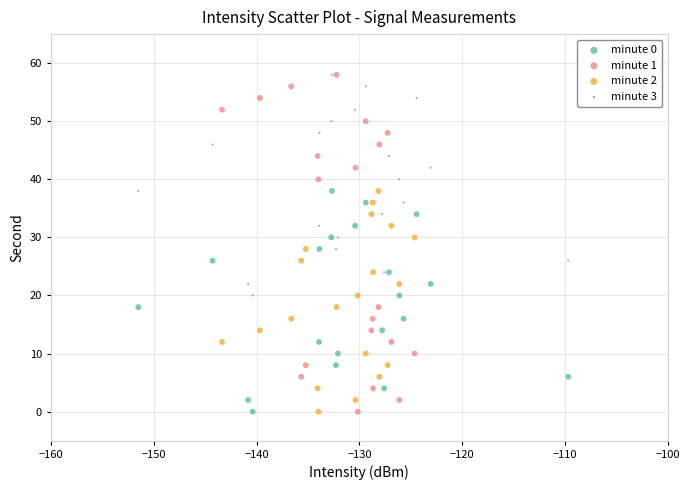

Which series has the largest Y range (max minus min)?

minute 1